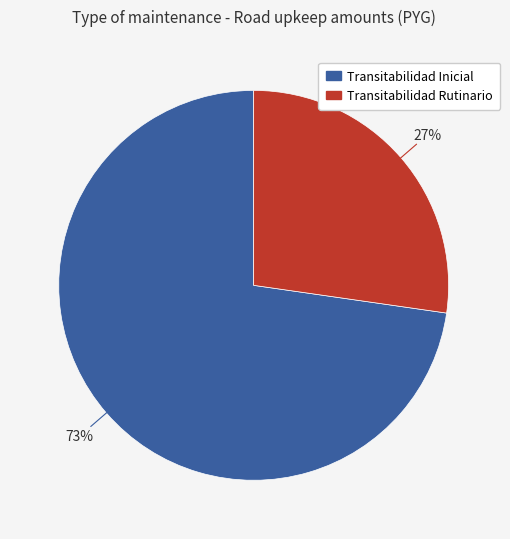

To the nearest percent, what percentage of the pie is Transitabilidad Rutinario?

27%